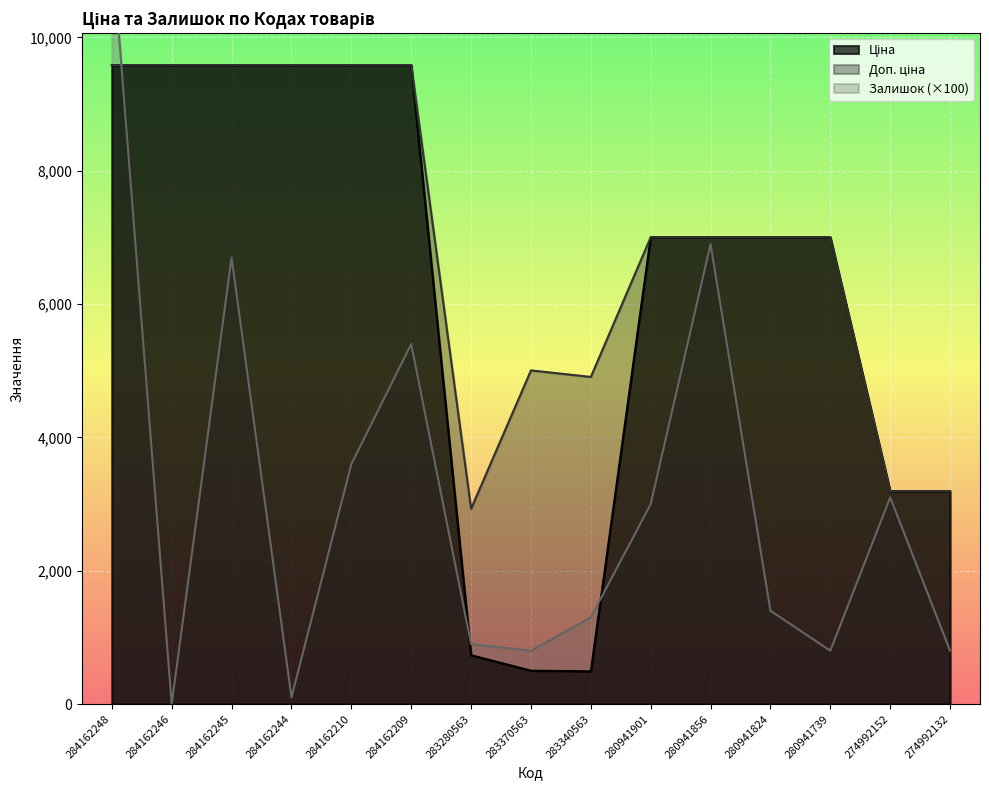

Is the value of Залишок at 280941856 greater than the value of Доп. ціна at 274992132?

Yes